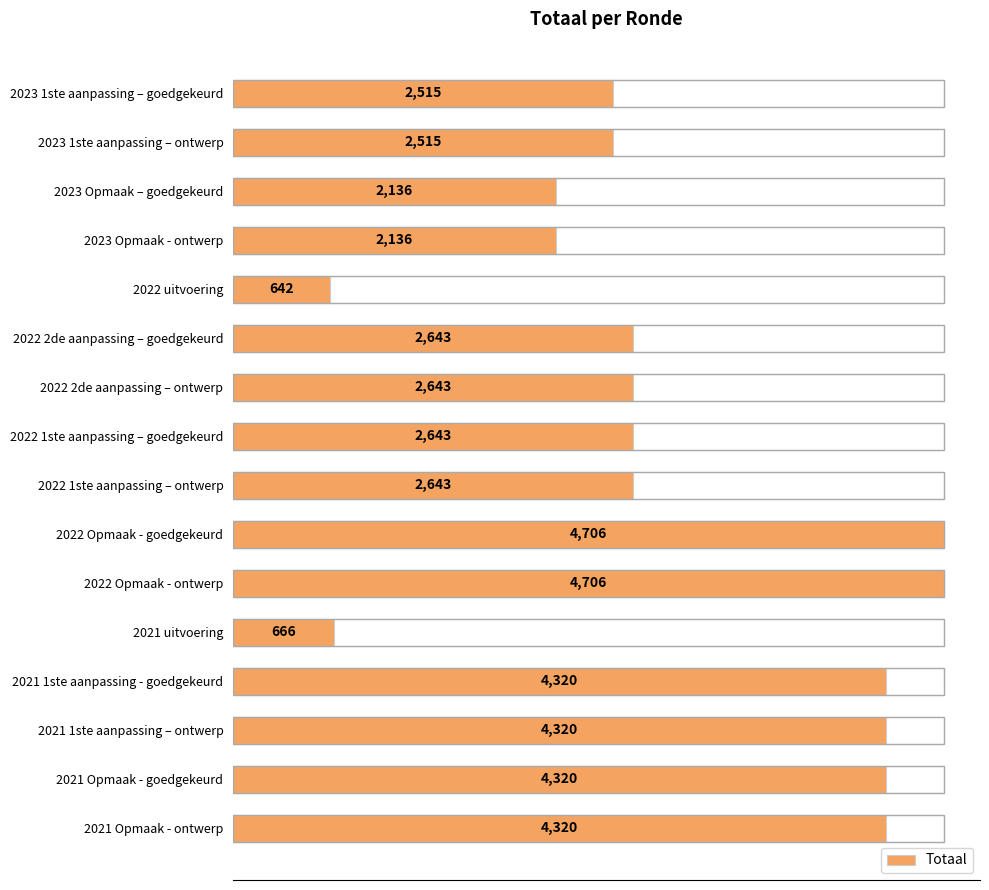

What is the difference between the values at 2022 1ste aanpassing – goedgekeurd and 2023 1ste aanpassing – goedgekeurd?

128